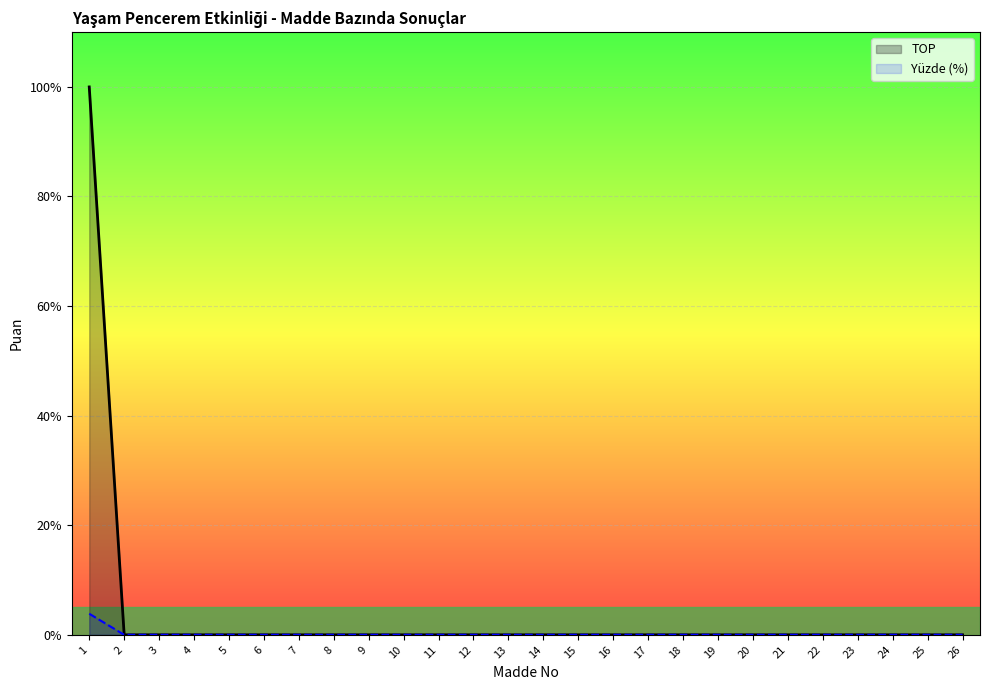

Which series changed the most between 2 and 7?

TOP